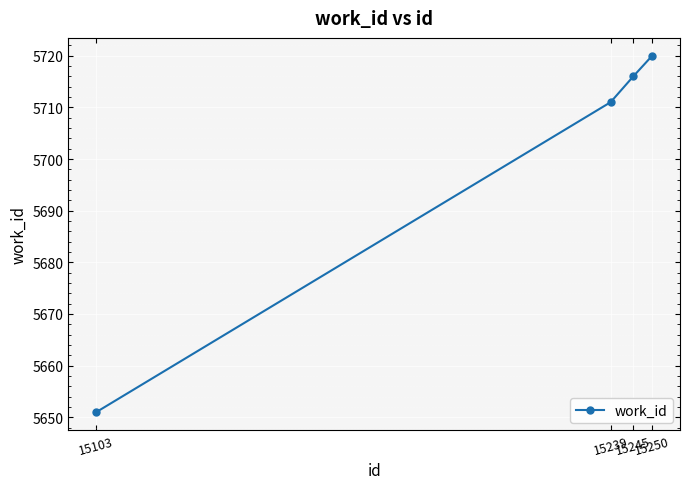

Which label corresponds to the largest value in the chart?

15250